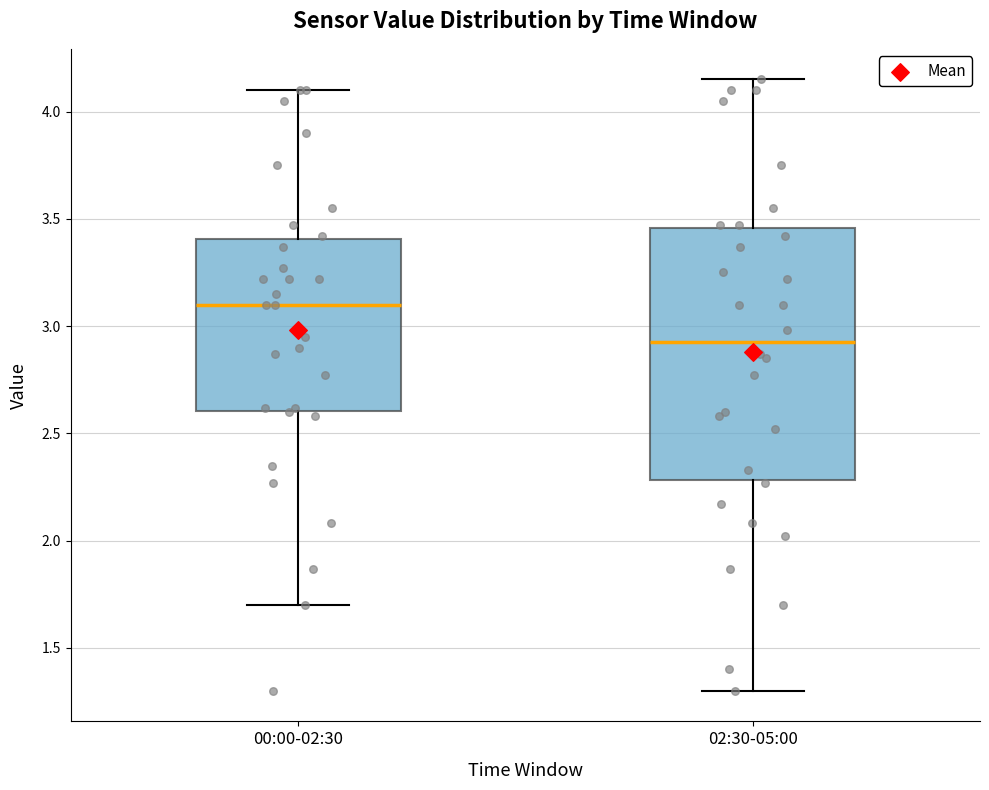

Where does the upper whisker of the box for 00:00-02:30 end on the y-axis? The values are not printed on the chart, so give them approximately, as read against the axis.

4.10